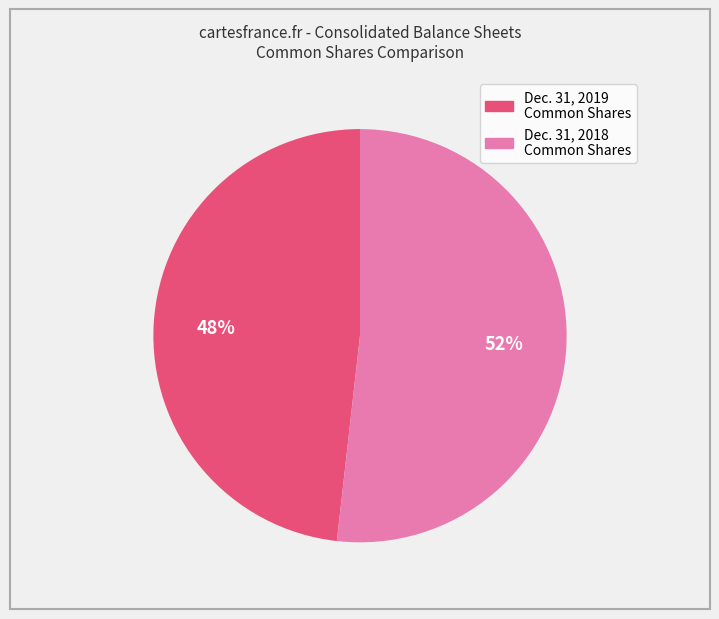

Is there any slice that represents more than half of the pie?

Yes